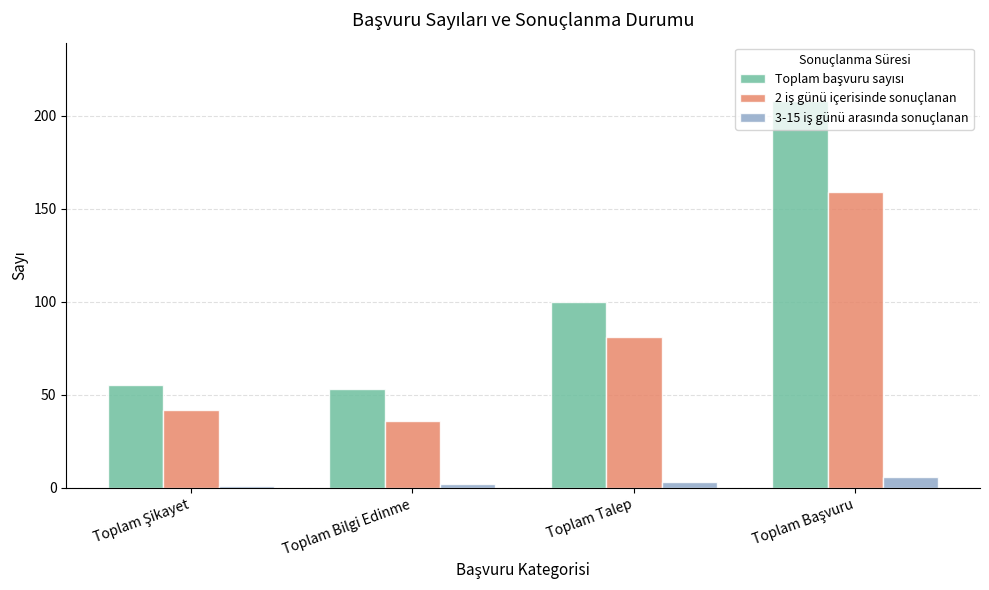

What is the greatest value displayed?

208